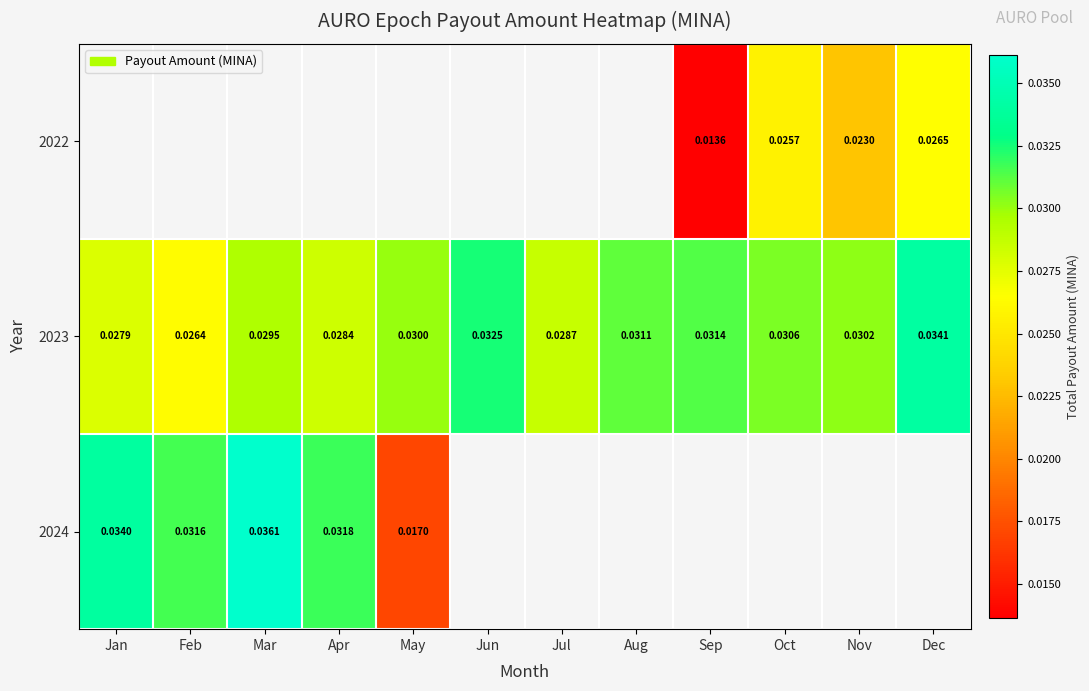

Rank the categories by 2023 value from highest to lowest.

Dec, Jun, Sep, Aug, Oct, Nov, May, Mar, Jul, Apr, Jan, Feb